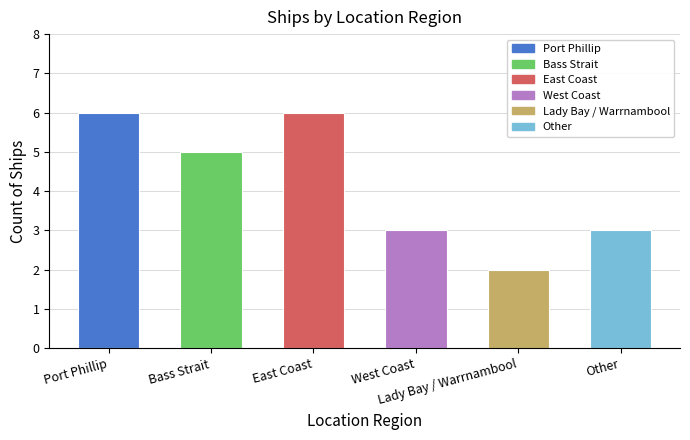

What is the average value?

4